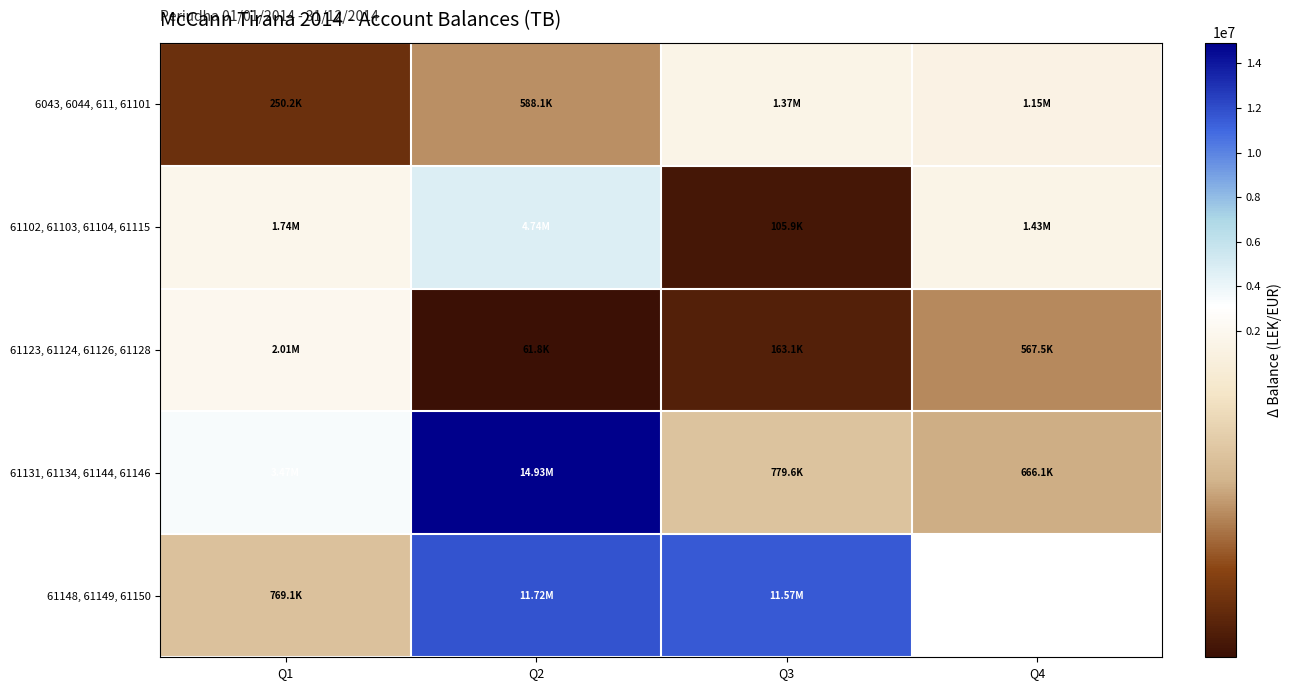

Which has a higher value, Q2 or Q3?

Q3